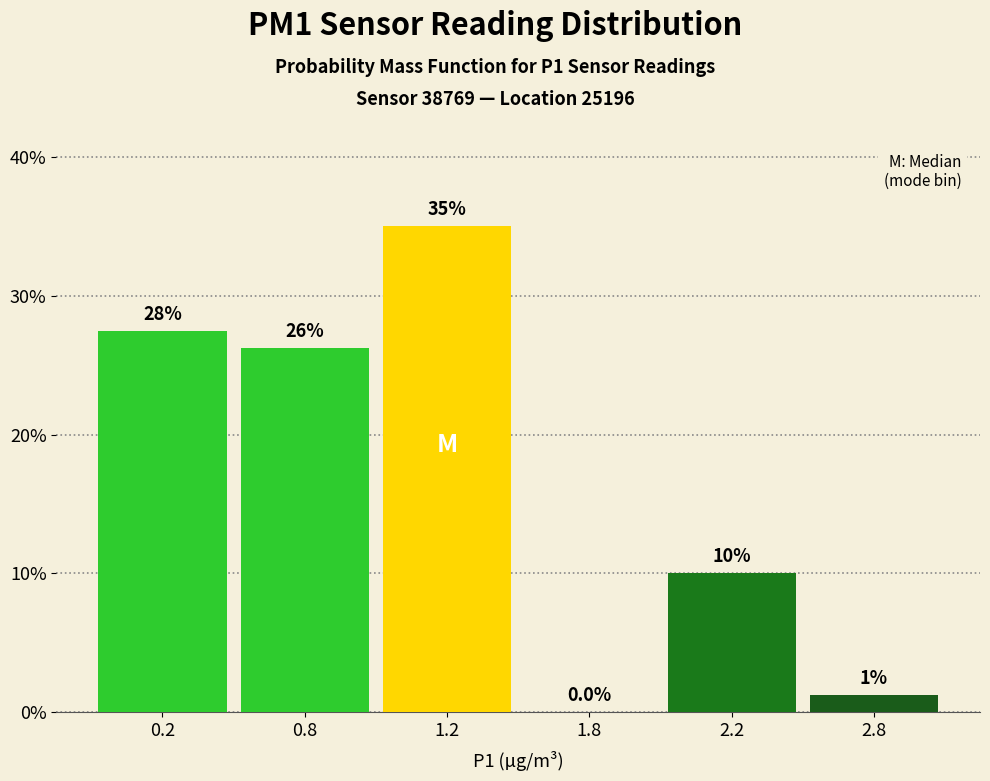

What is the maximum value shown in the chart?

35.0